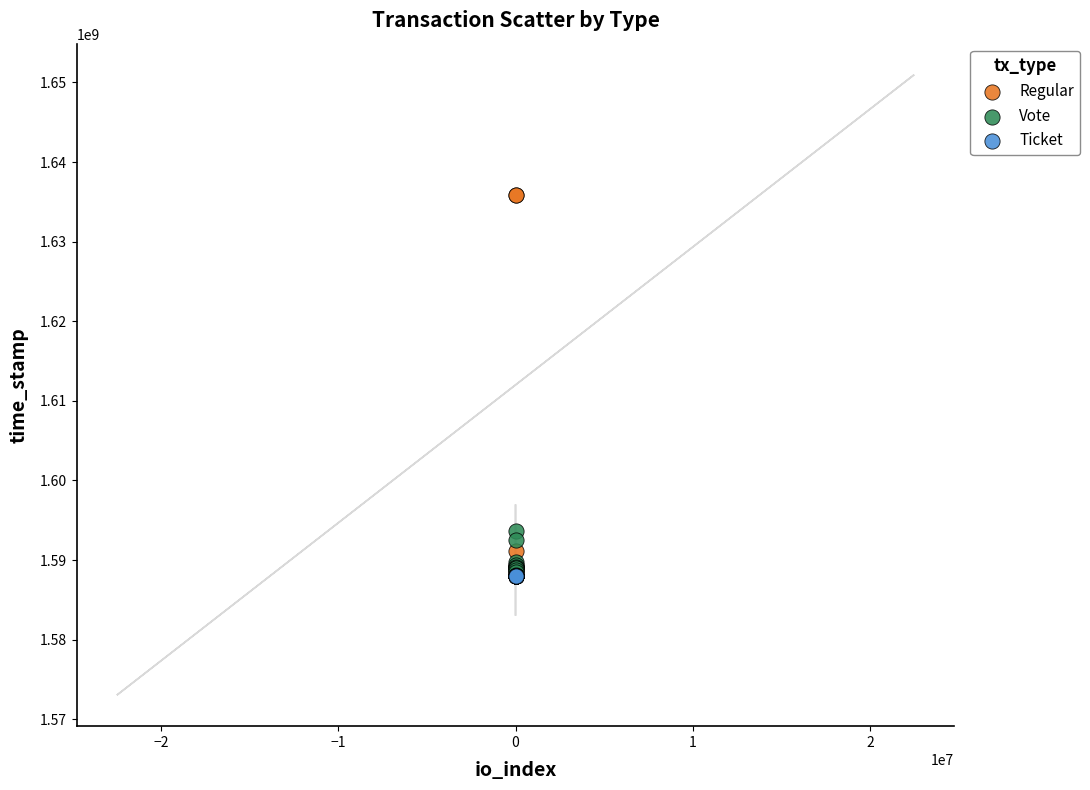

Which series contains the highest Y value?

Regular